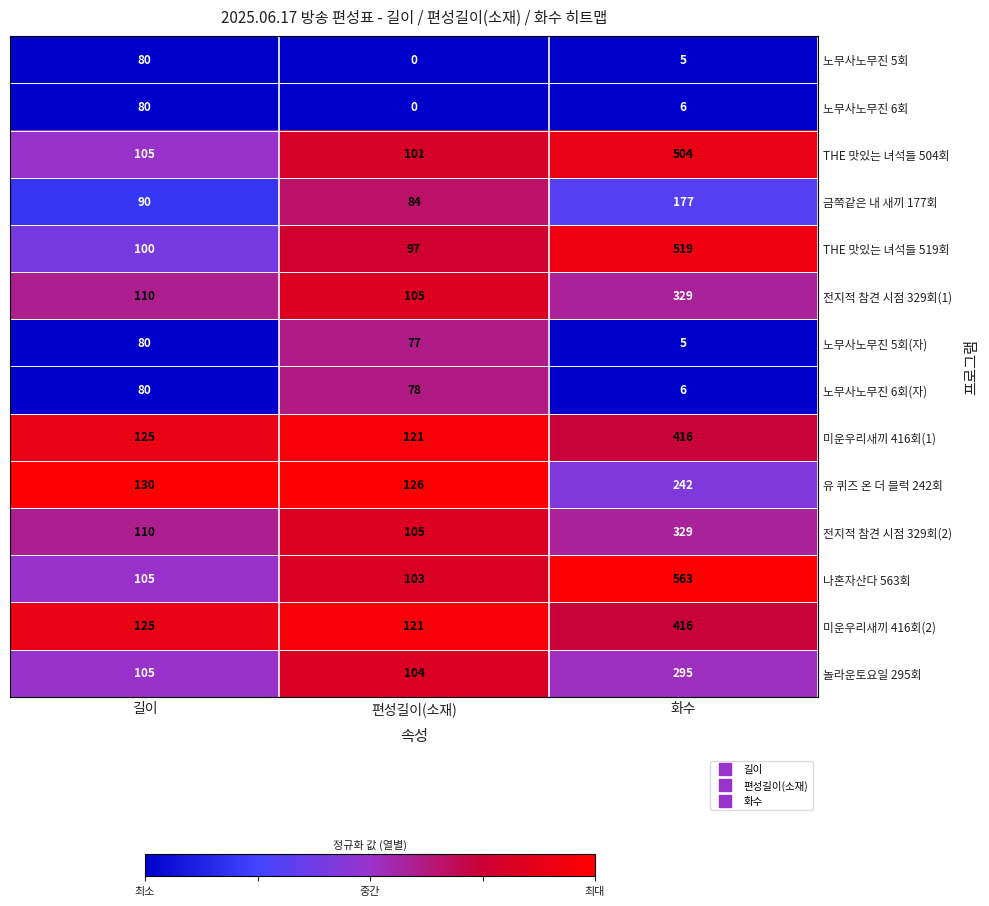

Where is 미운우리새끼 416회(1) nearest to the value 268?

길이